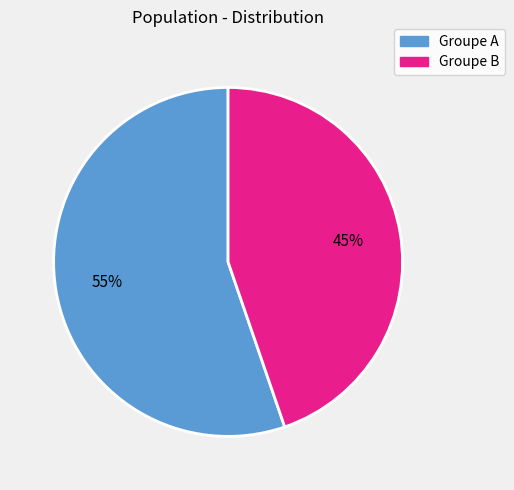

Is there a majority slice in this chart?

Yes